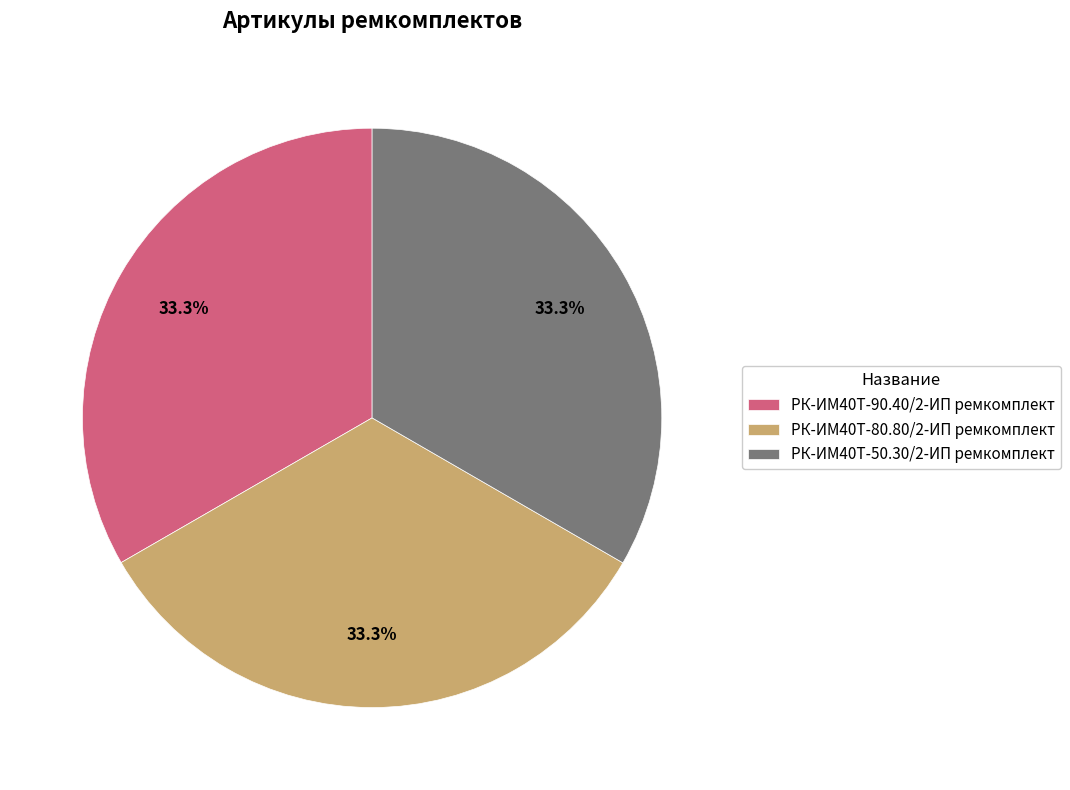

Approximately how many times larger is the value at РК-ИМ40T-80.80/2-ИП ремкомплект compared to РК-ИМ40T-50.30/2-ИП ремкомплект?

1.0